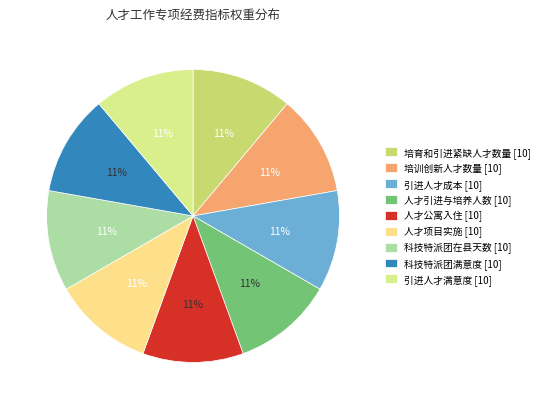

How many slices are in this pie chart?

9